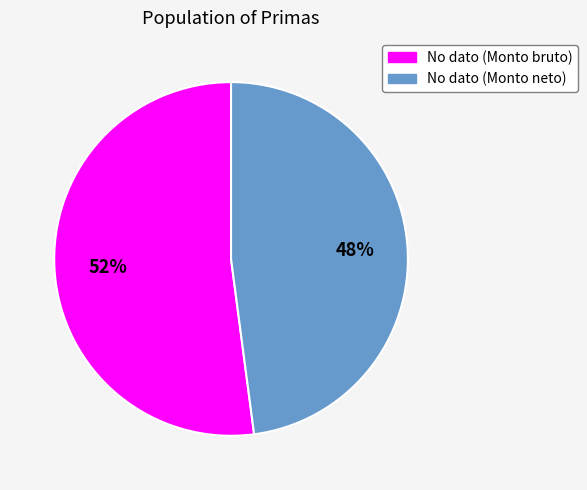

True or false: No dato (Monto bruto) accounts for 52% of the total.

True